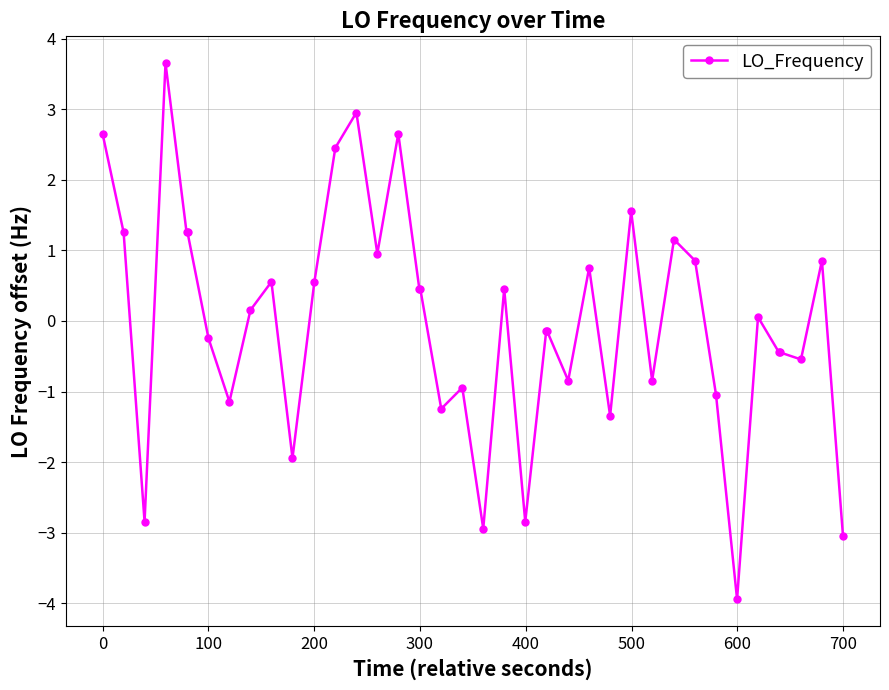

What is the value of the 32nd point from the left?

0.9